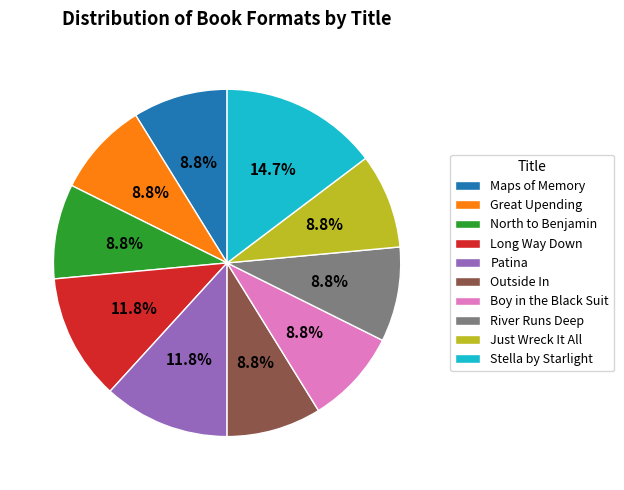

How many segments does this pie chart have?

10